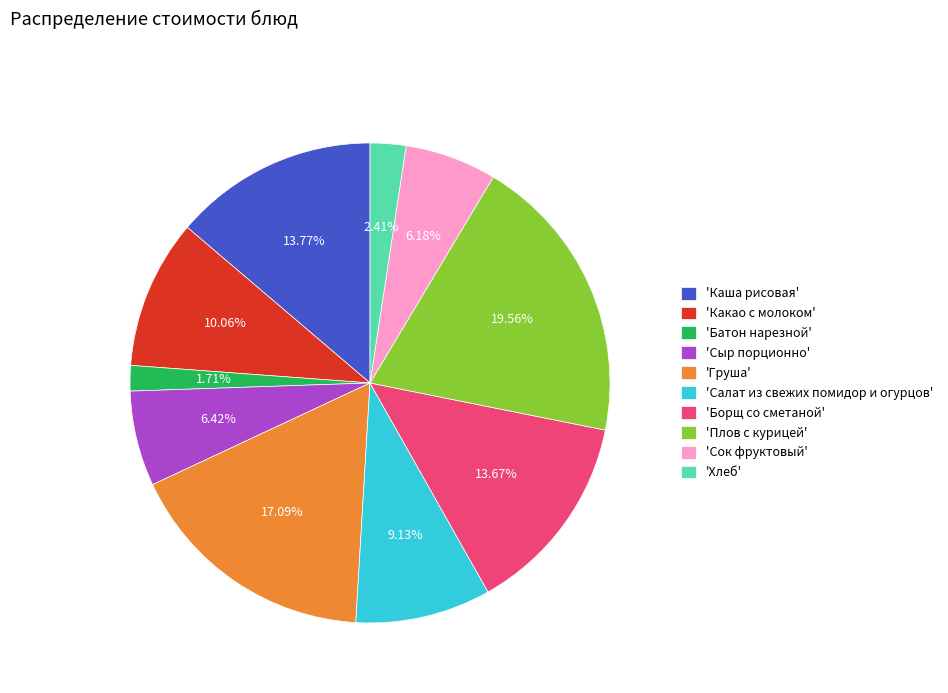

How many segments does this pie chart have?

10